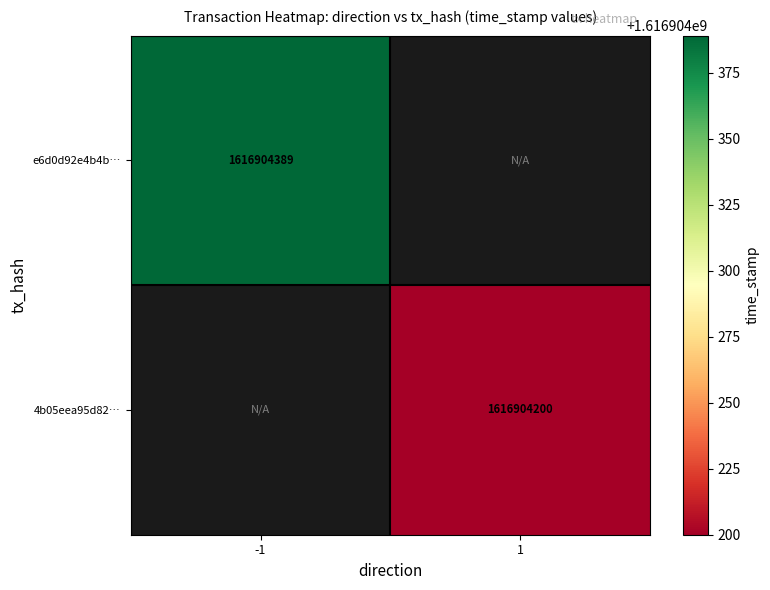

True or false: 4b05eea95d82… has a value of 2398492042 at 1.

False